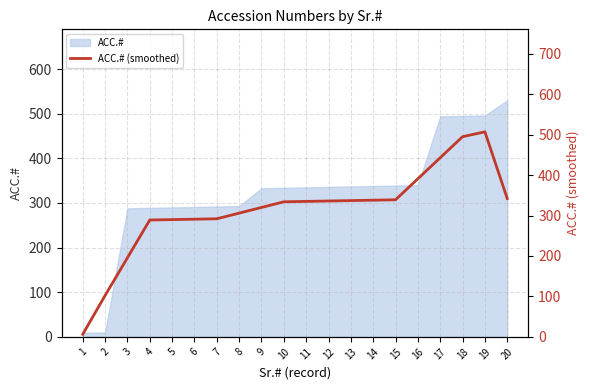

Reading left to right, extract all data points from this chart.

1=6.3	2=102.3	3=195.7	4=289.0	5=290.0	6=291.0	7=292.0	8=306.0	9=320.0	10=334.0	11=335.0	12=336.0	13=337.0	14=338.0	15=339.0	16=391.0	17=443.0	18=495.0	19=507.0	20=342.0